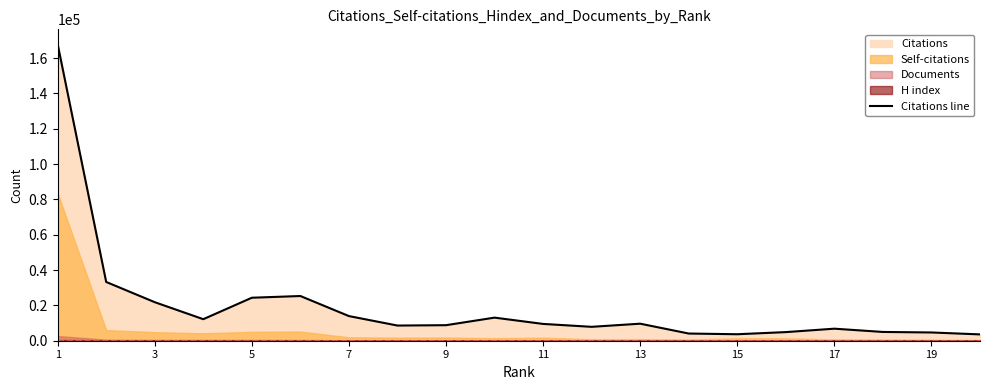

The value of Citations line at 9 is 8795. True or false?

True